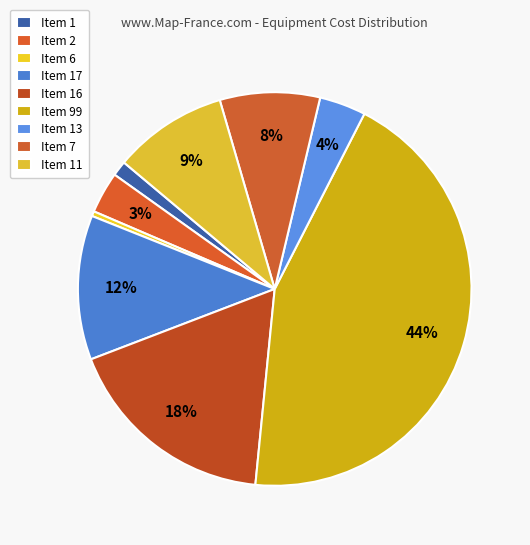

Does any single category account for the majority?

No